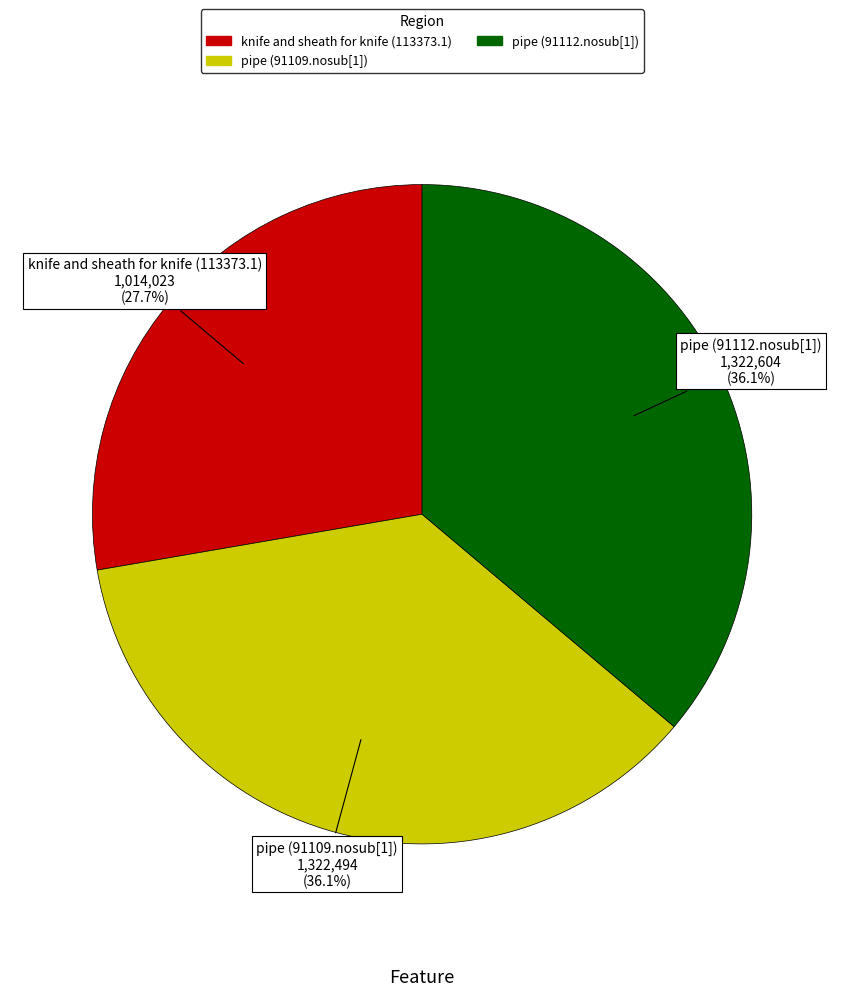

True or false: knife and sheath for knife (113373.1) accounts for 28% of the total.

True